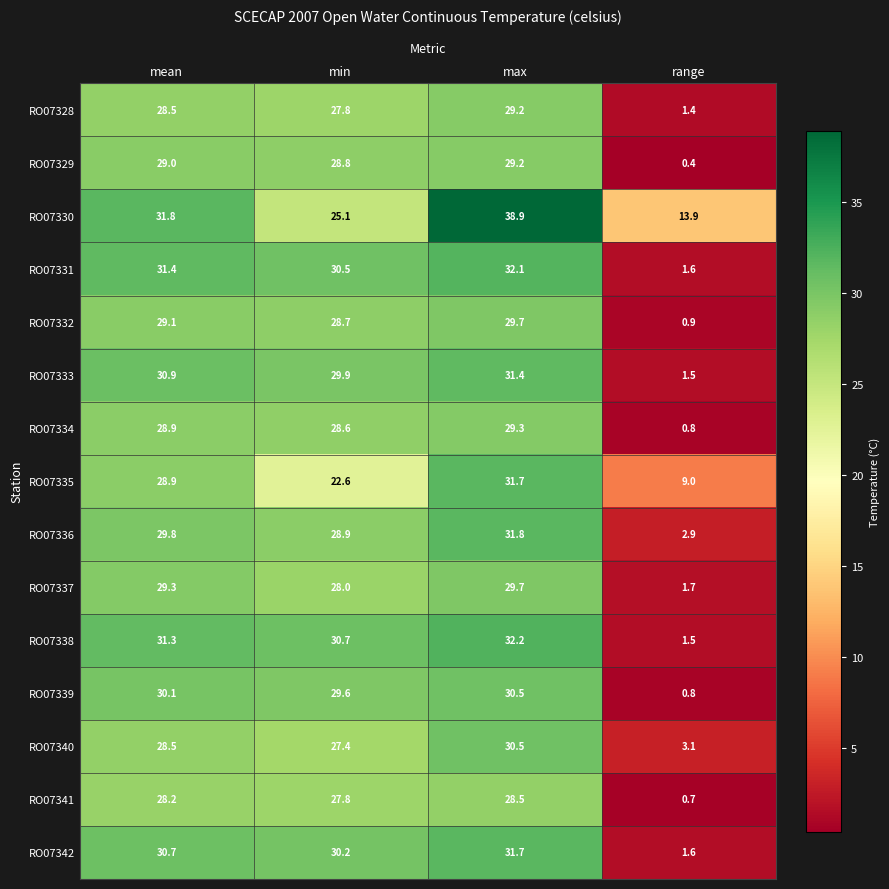

List the labels in order of RO07330 value, largest first.

max, mean, min, range